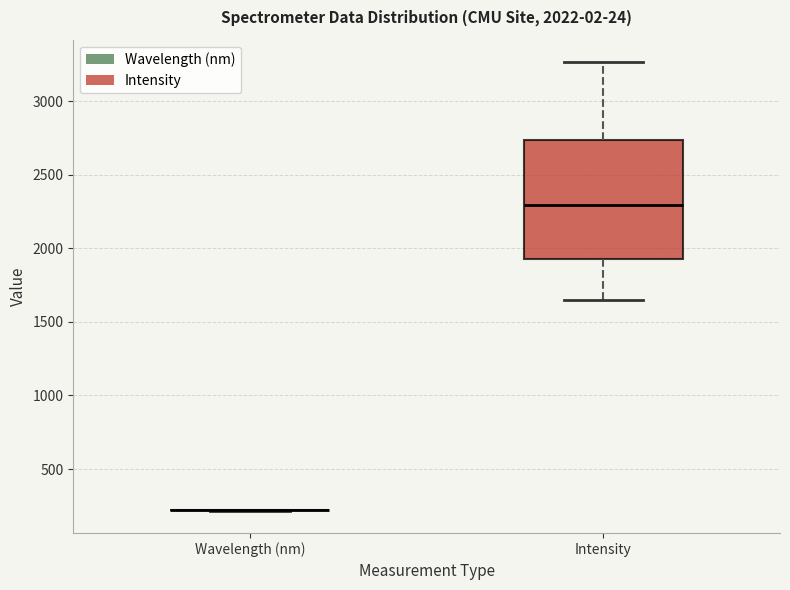

Comparing the boxes themselves (not the whiskers), which one is the tallest?

Intensity